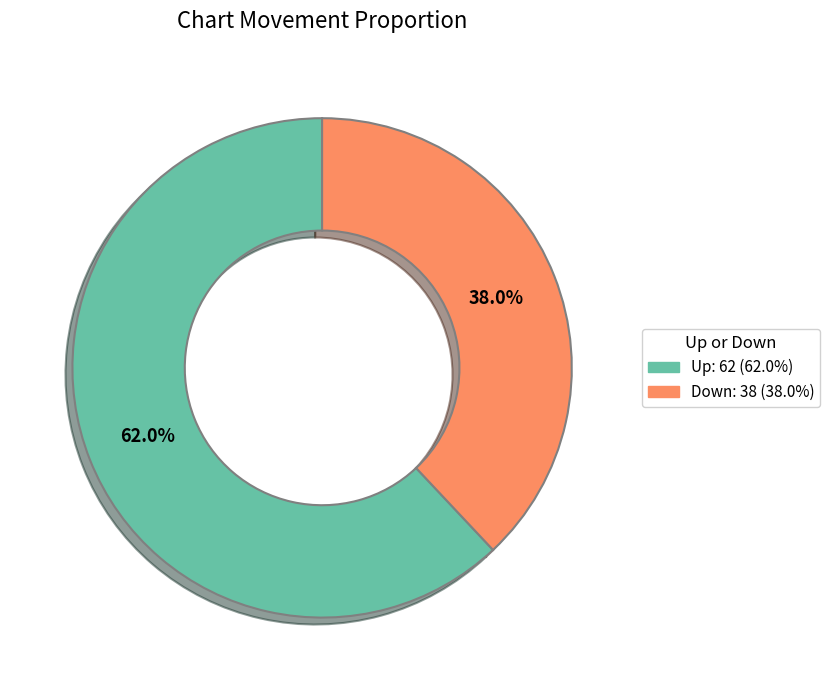

Is there any slice that represents more than half of the pie?

Yes